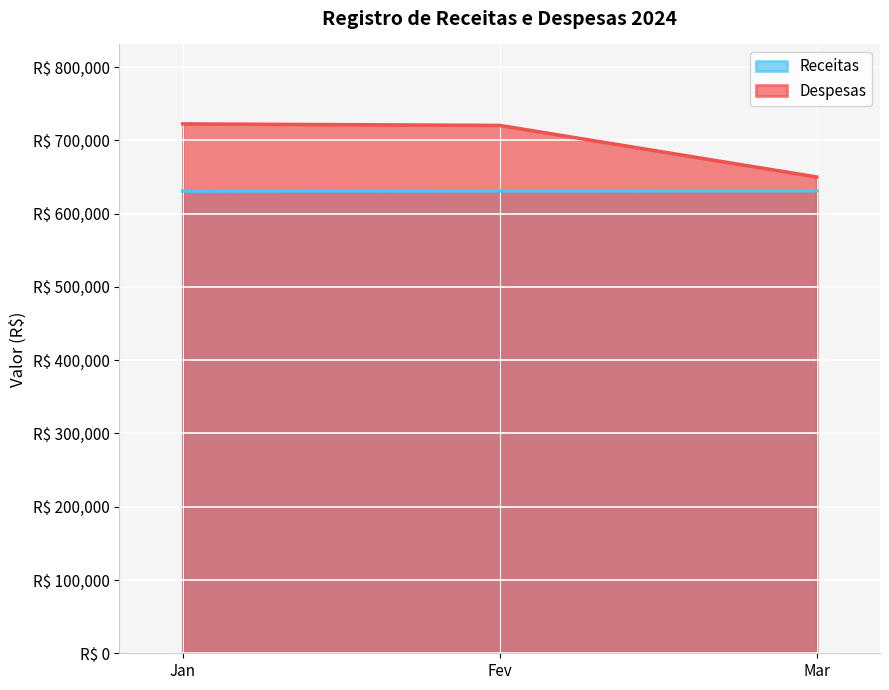

What is the value of the Receitas point at the 2nd from the left?

631074.9